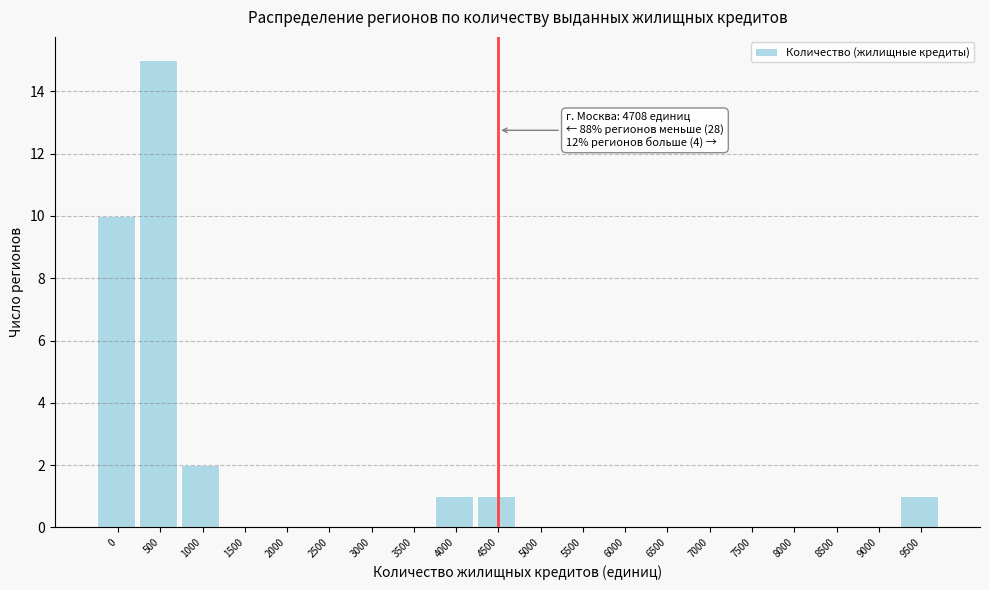

Reading right to left, transcribe all the data shown in this chart.

9500=1	9000=0	8500=0	8000=0	7500=0	7000=0	6500=0	6000=0	5500=0	5000=0	4500=1	4000=1	3500=0	3000=0	2500=0	2000=0	1500=0	1000=2	500=15	0=10